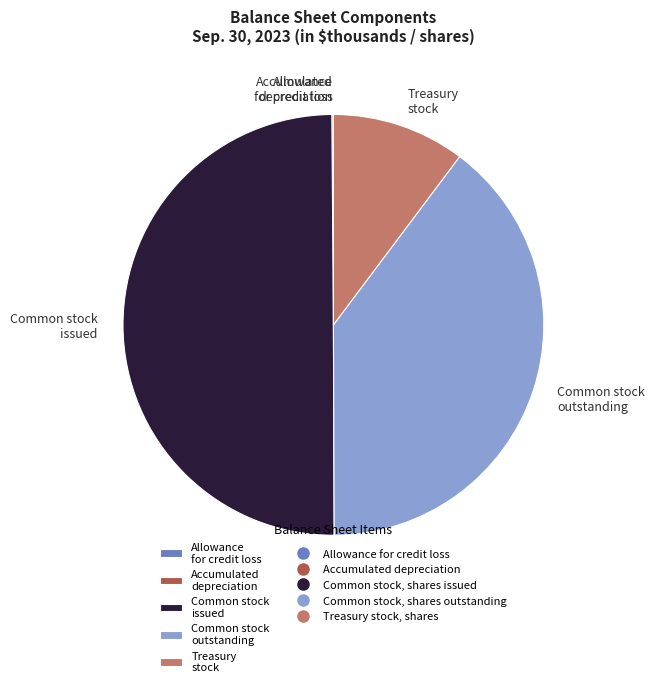

What is the largest slice in the pie chart?

Common stock issued